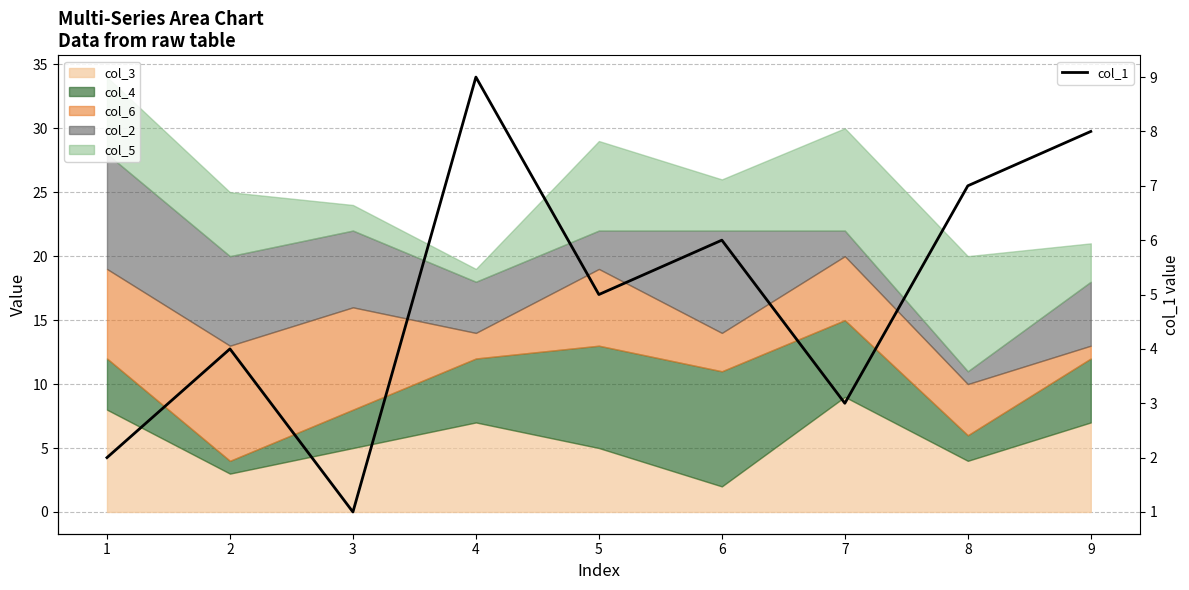

What is the change in value from 5 to 9?

+3